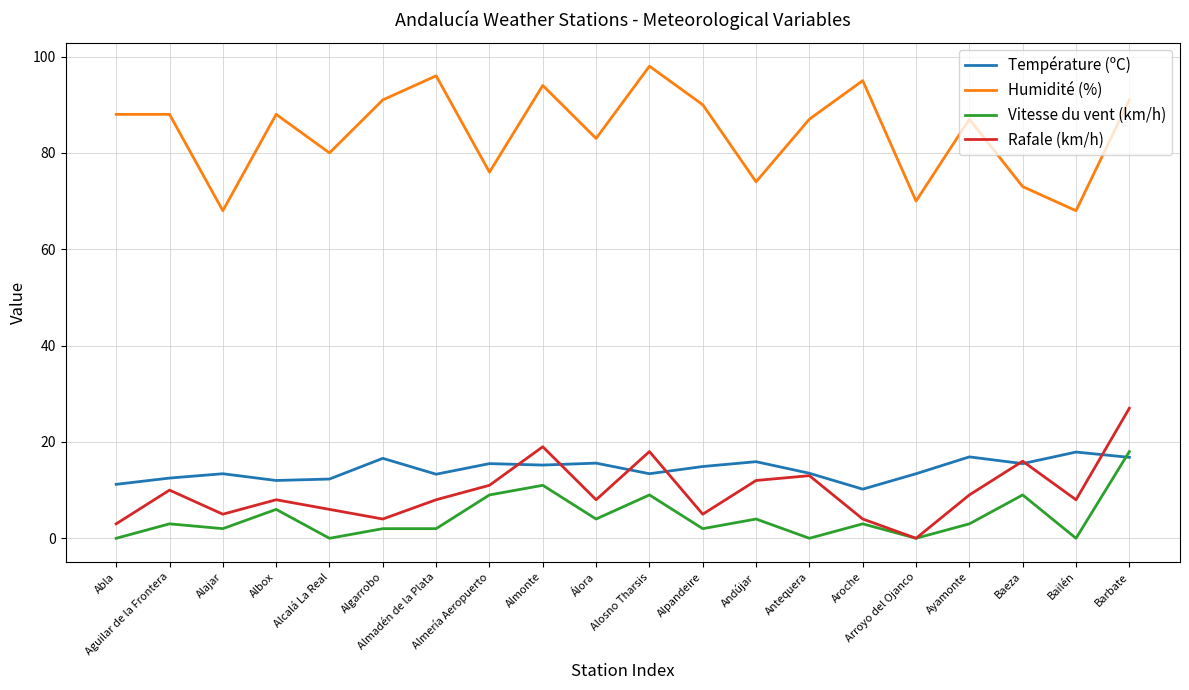

Read the Humidité (%) value at Alajar.

68.0